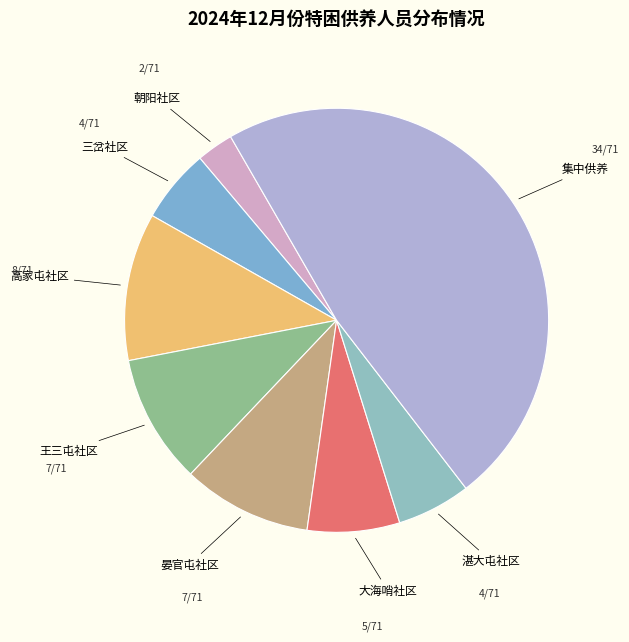

How many segments does this pie chart have?

8